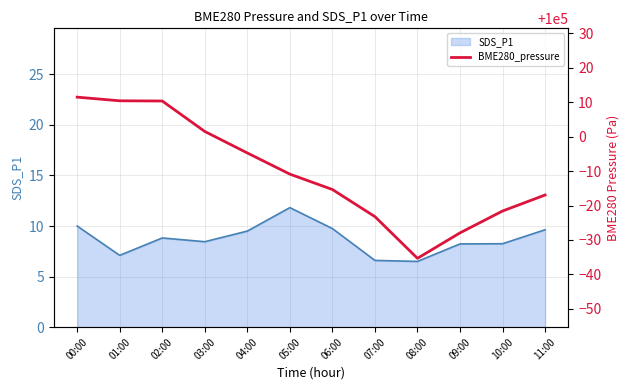

The value of SDS_P1 at 00:00 is 3.5. True or false?

False